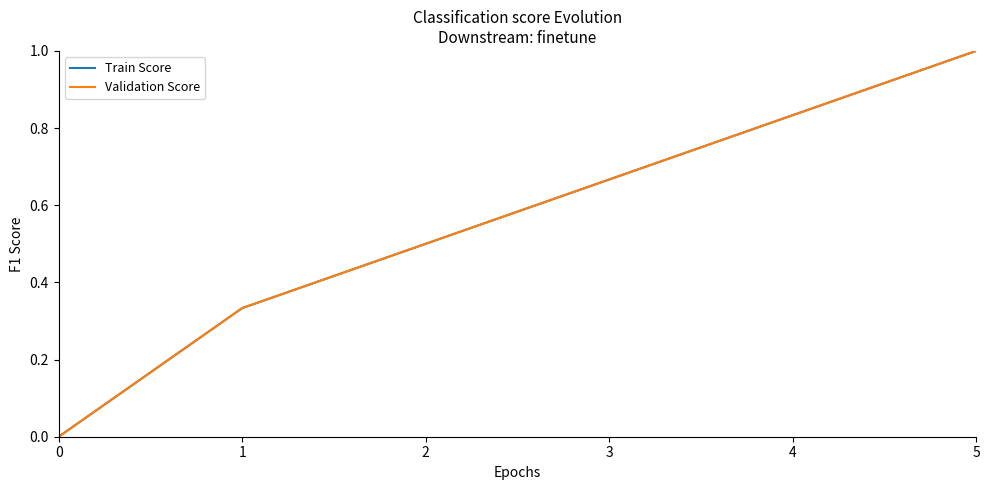

What is the sum of the Validation Score values at 0 and 1?

0.3